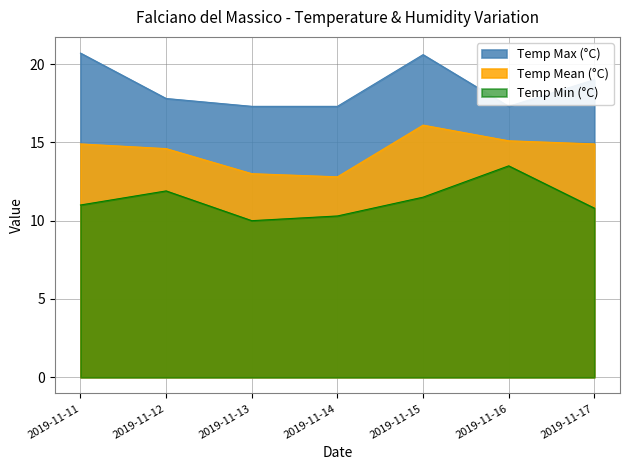

Which series has the largest total across all categories?

Temp Max (°C)